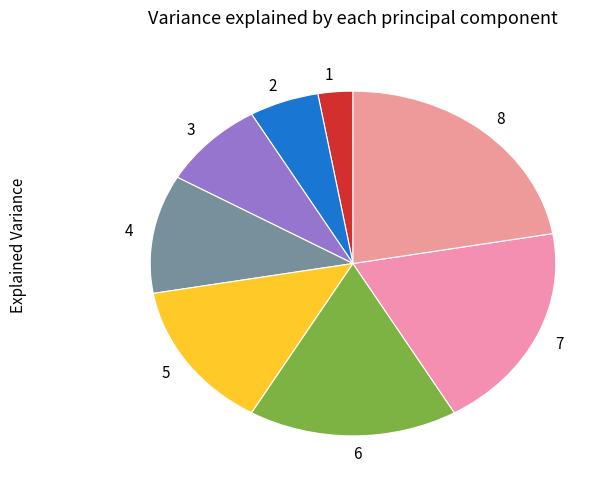

Which has a higher value, 1 or 4?

4